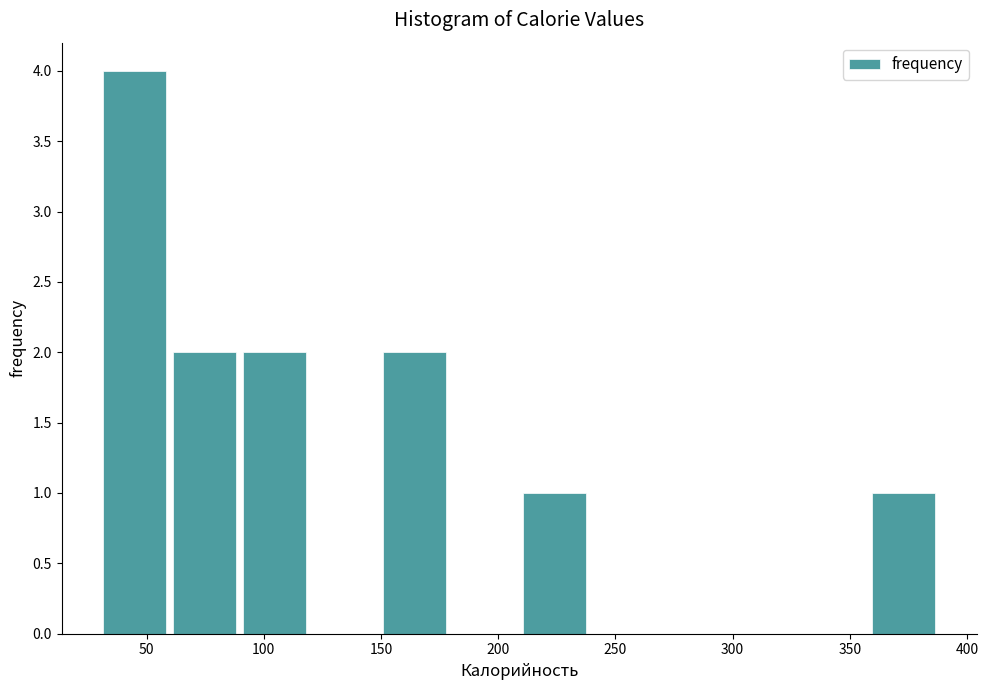

Reading left to right, list every bar in this chart as the range it spans on the x-axis followed by its height. Neither the bar edges nor the heights are printed on the chart, so give them approximately, as read against the axes.

30 to 60: 4
60 to 90: 2
90 to 120: 2
120 to 150: 0
150 to 180: 2
180 to 210: 0
210 to 240: 1
240 to 270: 0
270 to 300: 0
300 to 330: 0
330 to 360: 0
360 to 390: 1